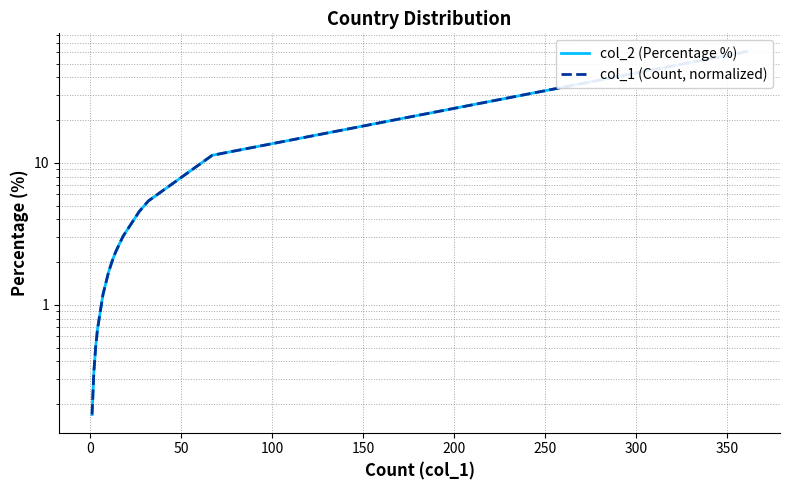

Rank the series by their maximum value, from highest to lowest.

col_2 (Percentage %), col_1 (Count, normalized)